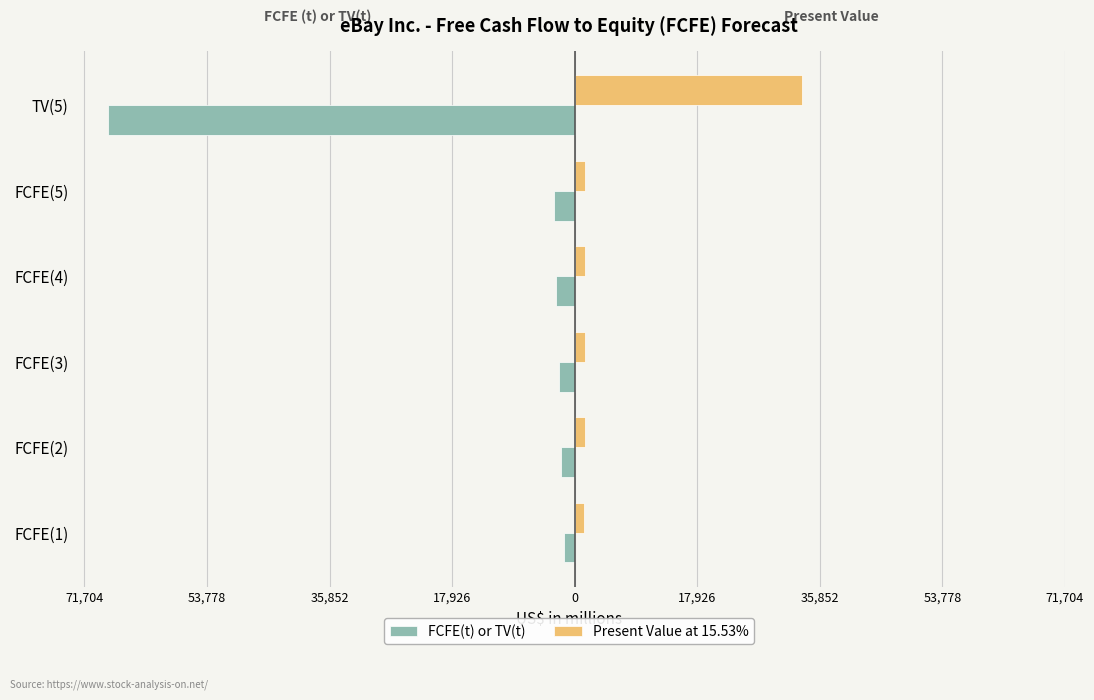

What are all the series names shown in the legend?

FCFE(t) or TV(t), Present Value at 15.53%